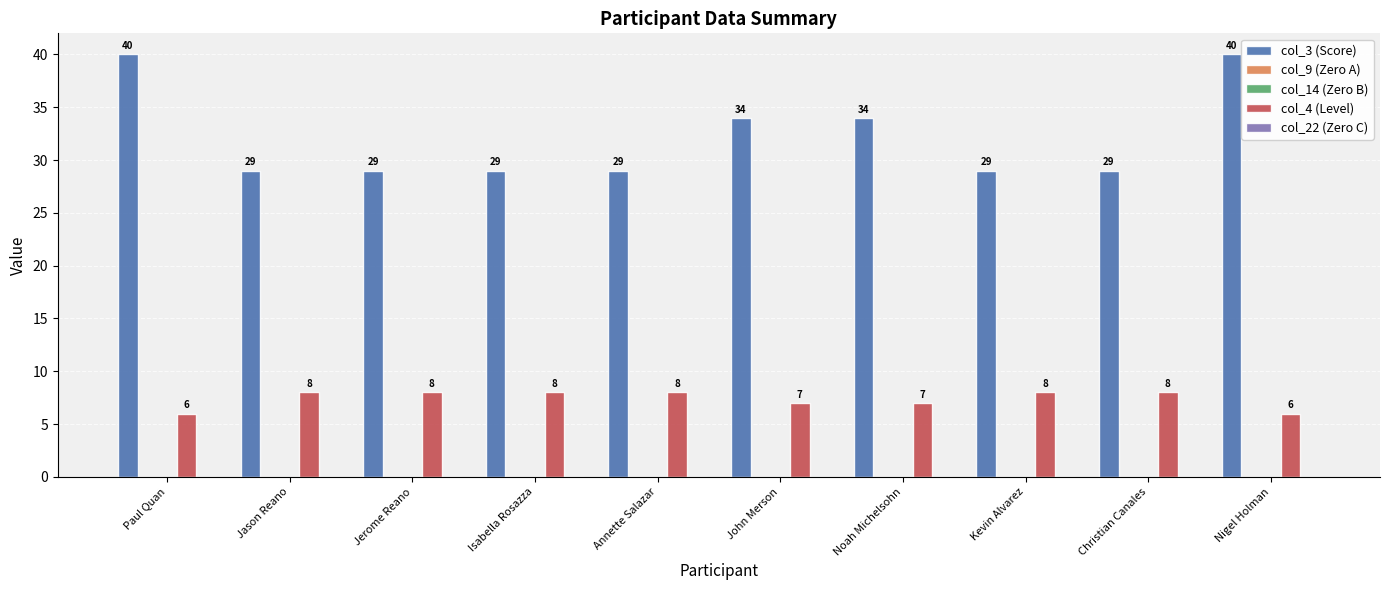

At which category is the sum across all series the highest?

Paul Quan